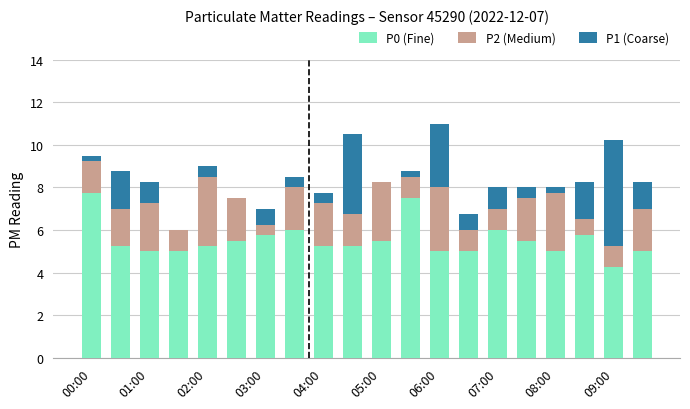

Where is P0 (Fine) nearest to the value 6?

07:00